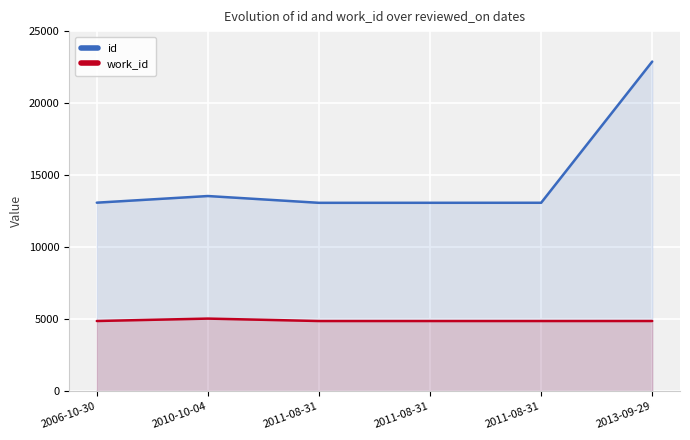

At which category does work_id reach its first local peak?

2010-10-04